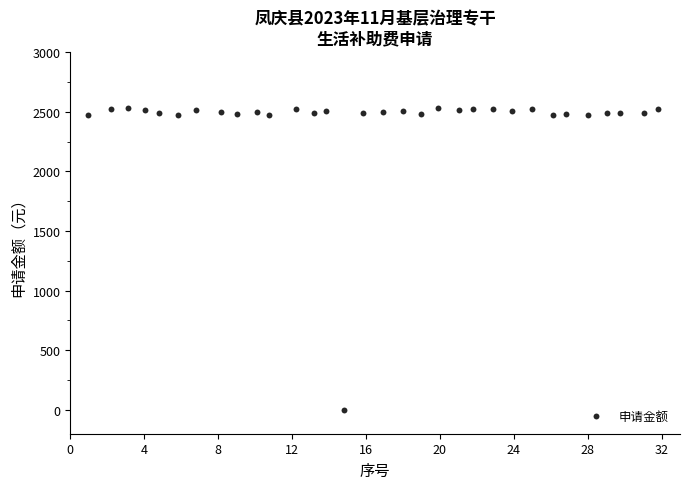

What is the range of X values (max minus min)?

30.9